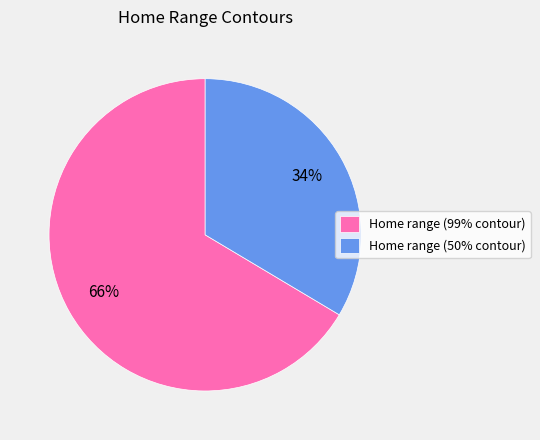

To the nearest percent, what percentage of the pie is Home range (50% contour)?

34%